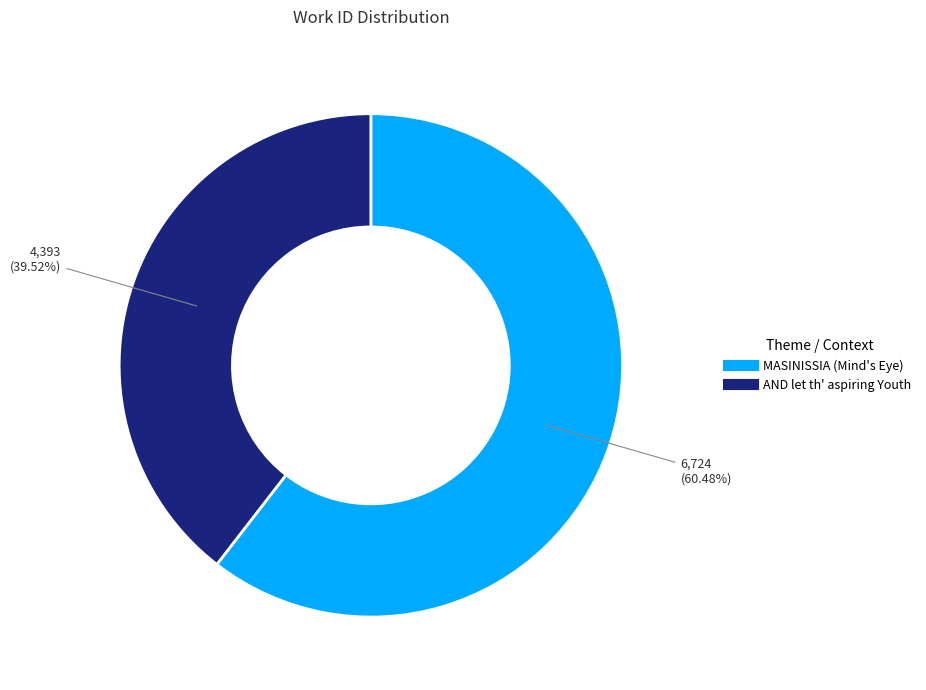

To the nearest percent, what is the difference between the largest and smallest slice percentages?

21%